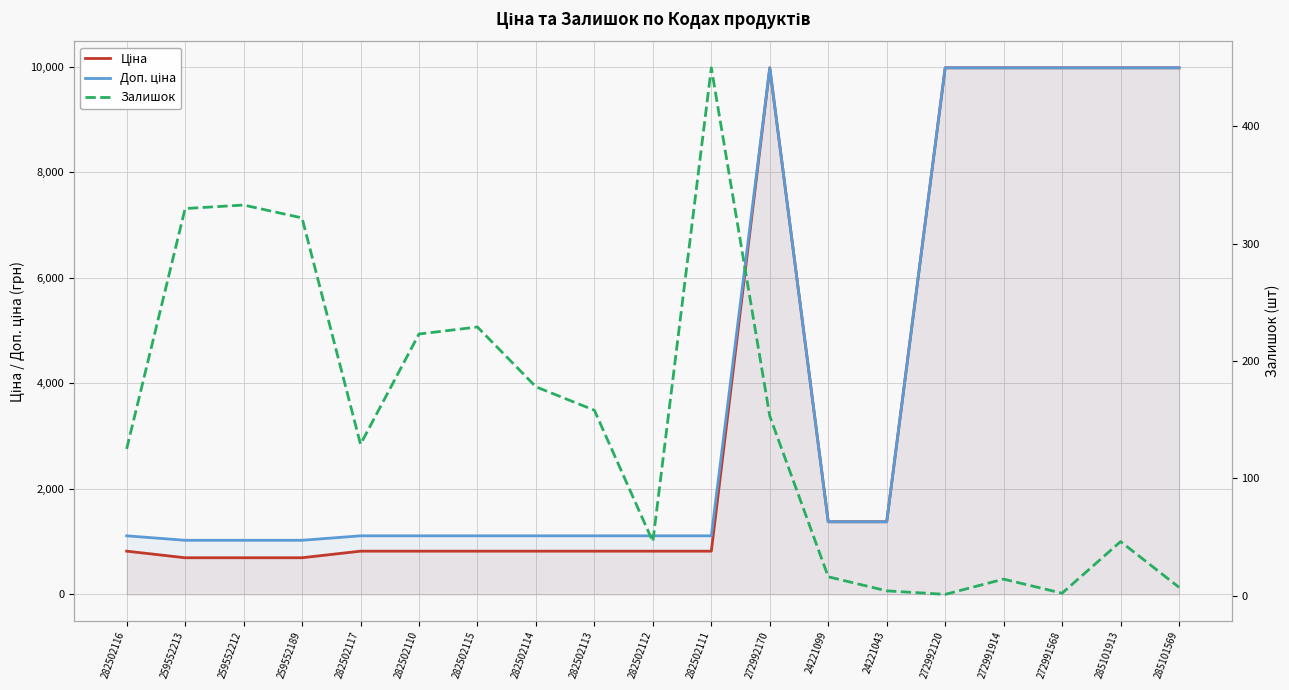

True or false: Залишок and Ціна intersect in this chart.

False